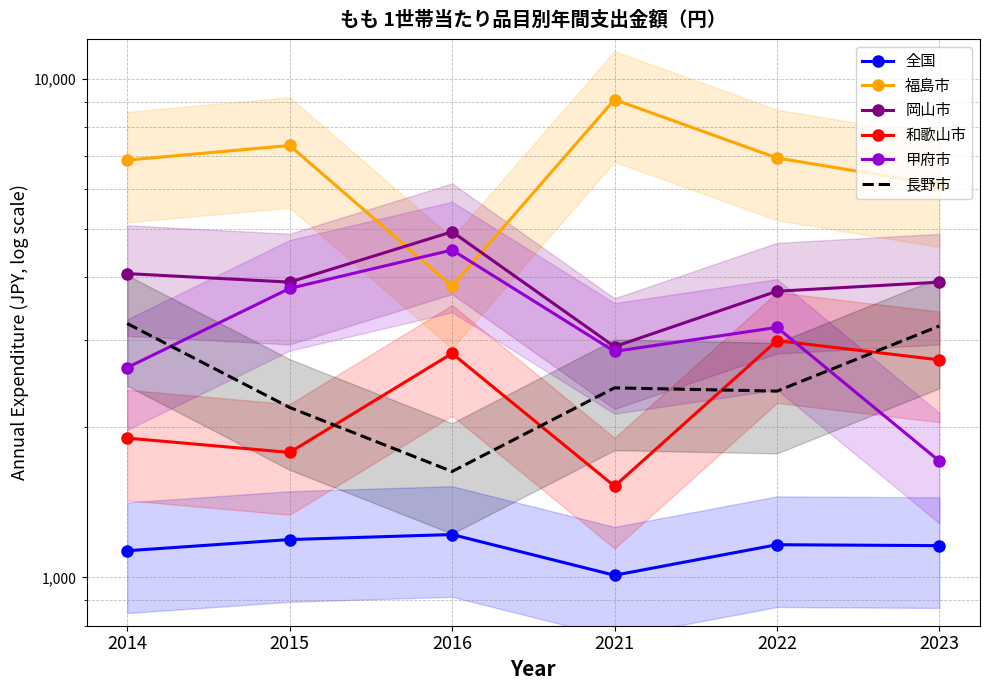

True or false: 甲府市 has a value of 5080 at 2022.

False